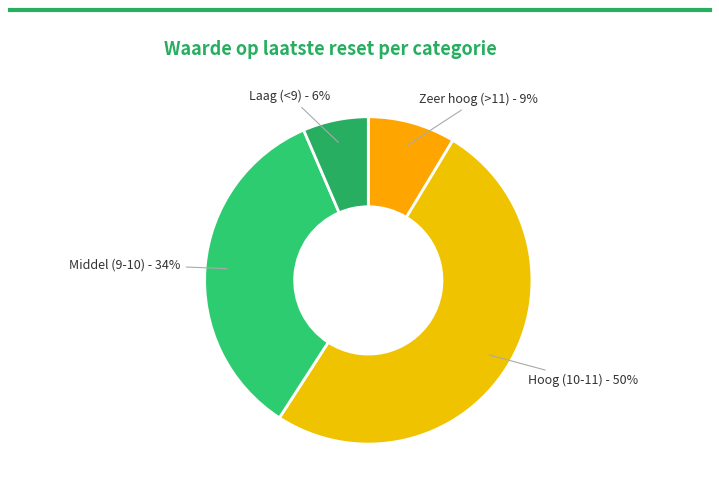

How many segments does this pie chart have?

4